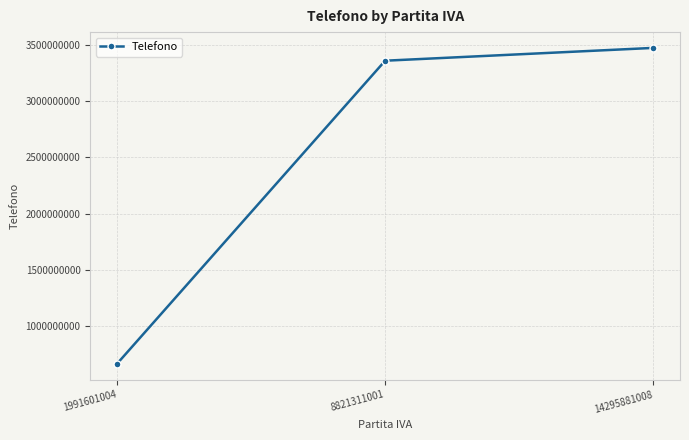

Which category has the lowest value across all series?

1991601004